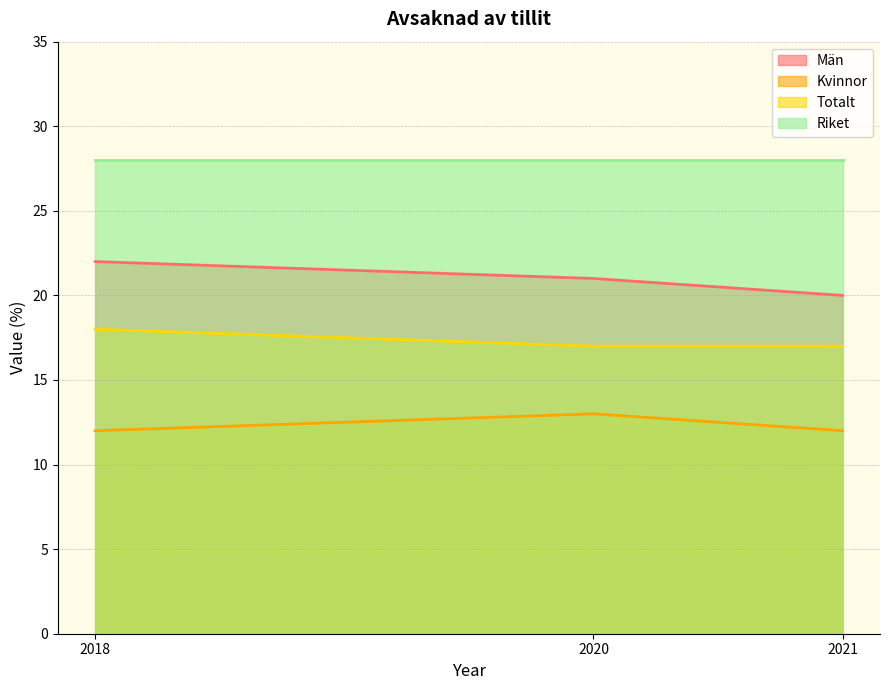

At which label is Män closest to 21?

2020